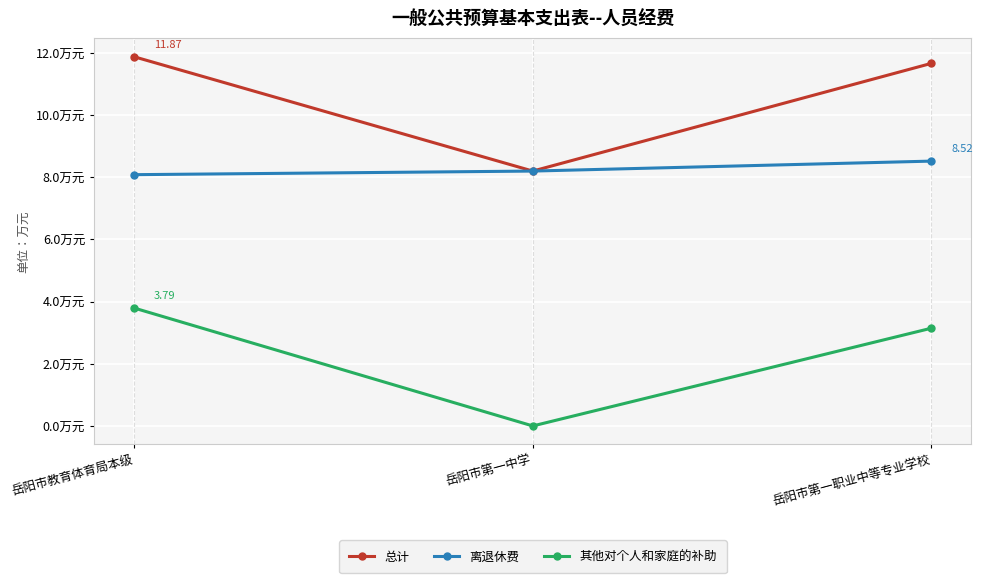

What is the sum of all 离退休费 values?

24.8